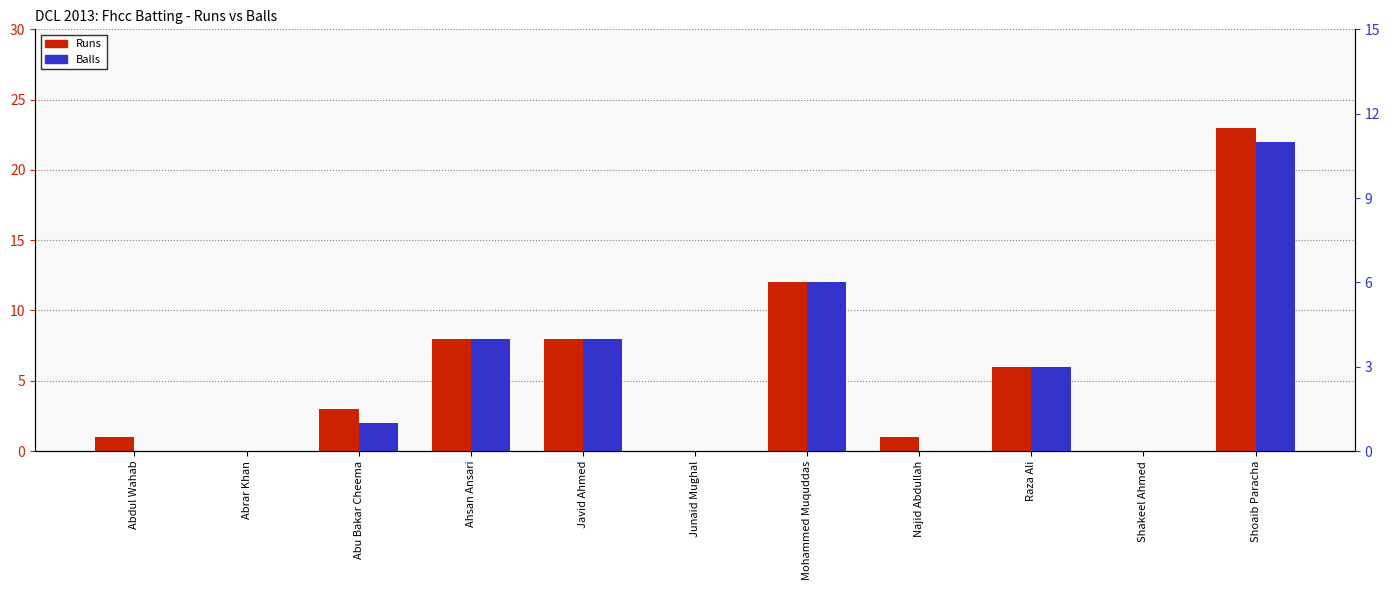

What is the average value of the Balls series?

3